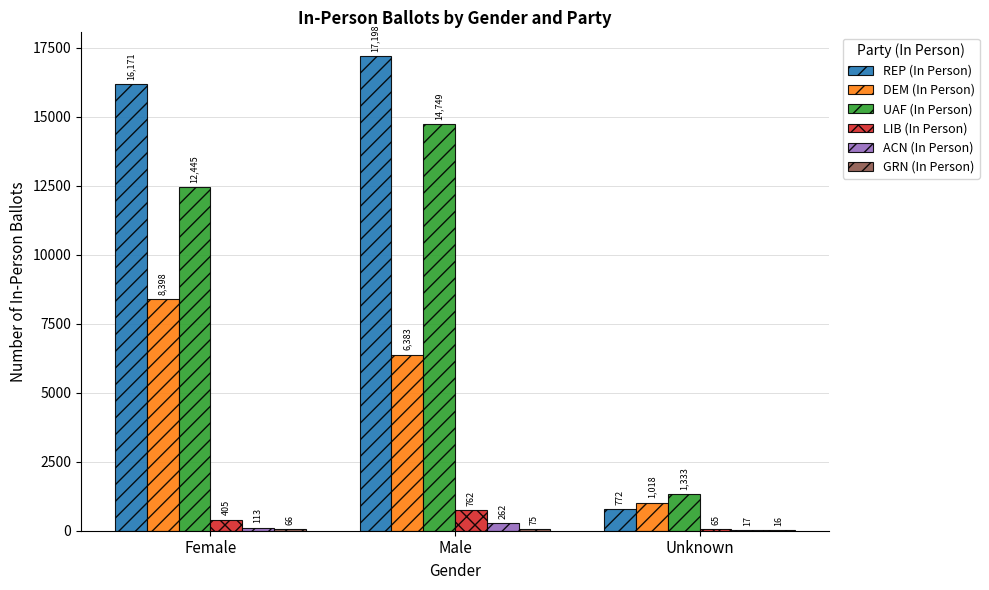

Between Female and Unknown, which series saw the biggest shift?

REP (In Person)